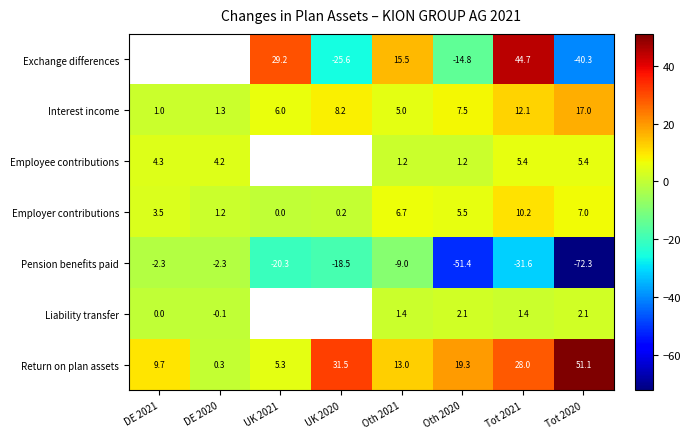

How many values in the Interest income series are below 7?

4